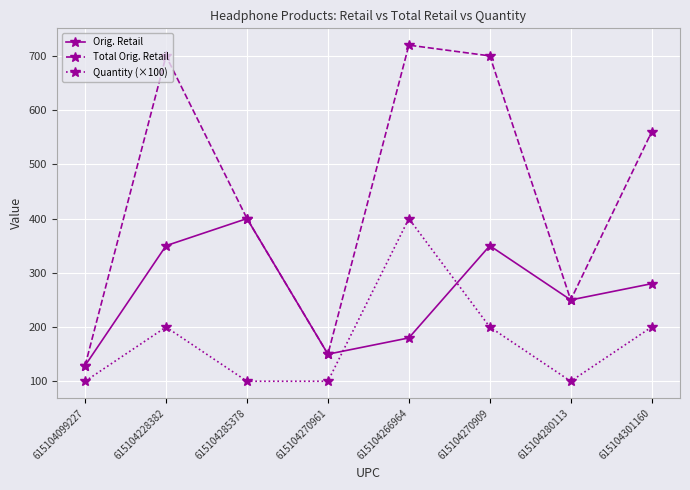

Rank the series by their average value, from lowest to highest.

Quantity (×100), Orig. Retail, Total Orig. Retail